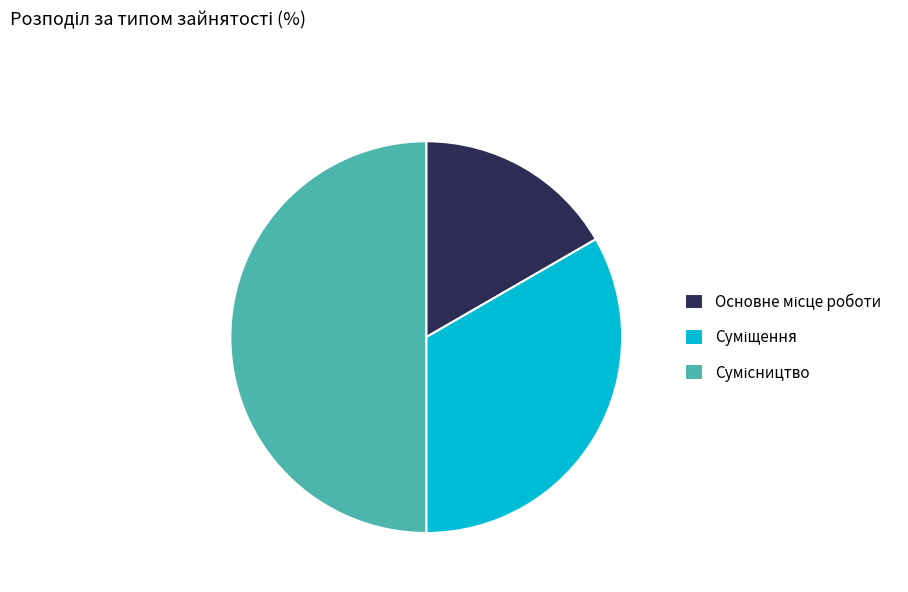

True or false: Основне місце роботи accounts for 3% of the total.

False